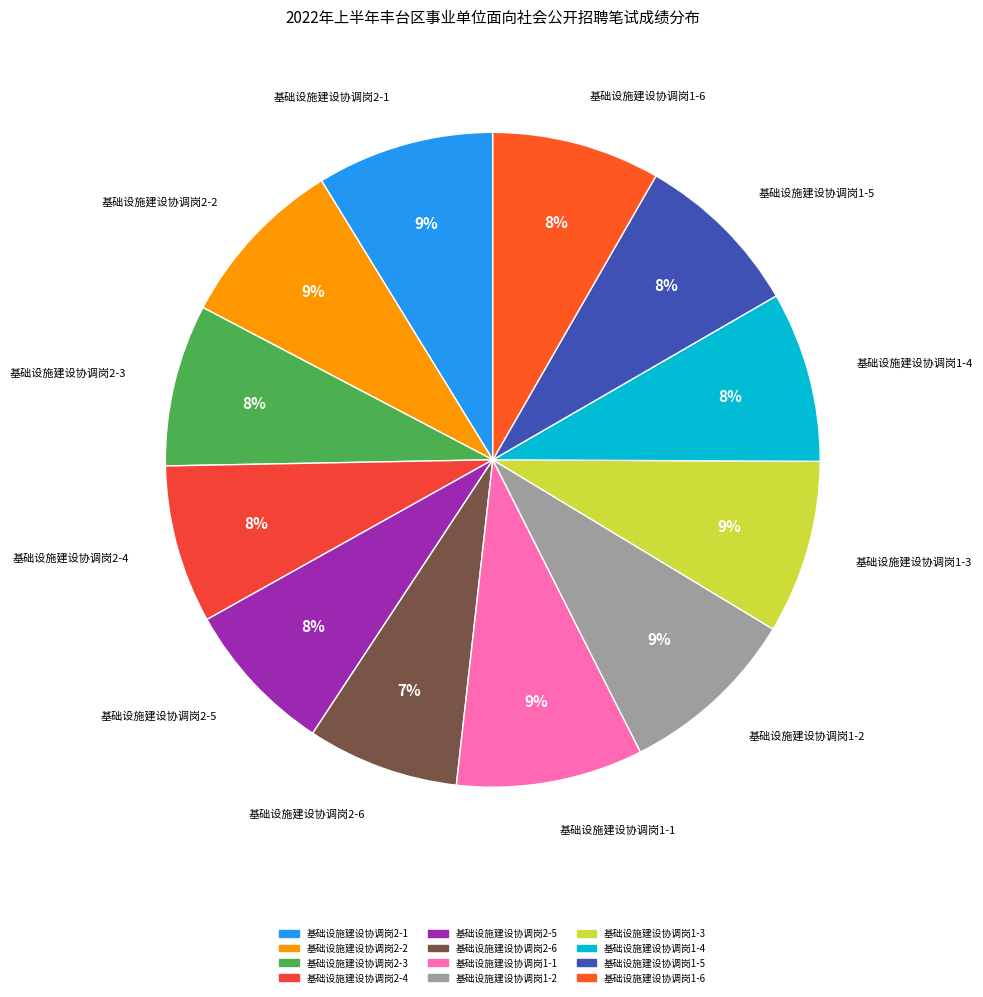

How many slices are in this pie chart?

12